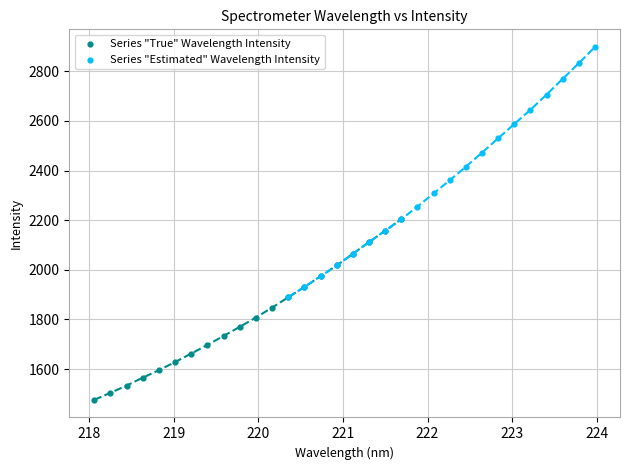

Which series contains the lowest Y value?

Series "True" Wavelength Intensity